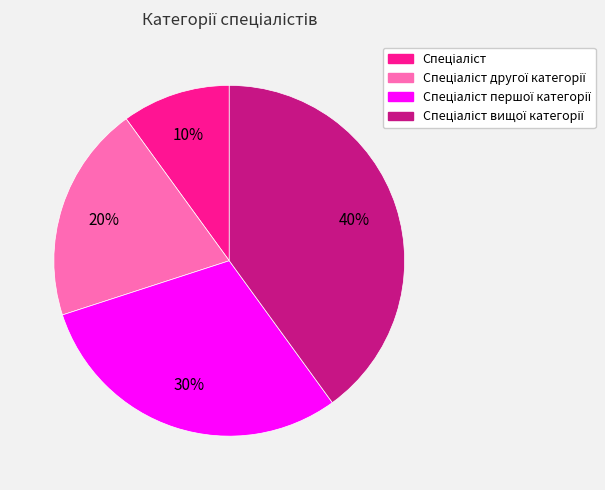

Does any single category account for the majority?

No